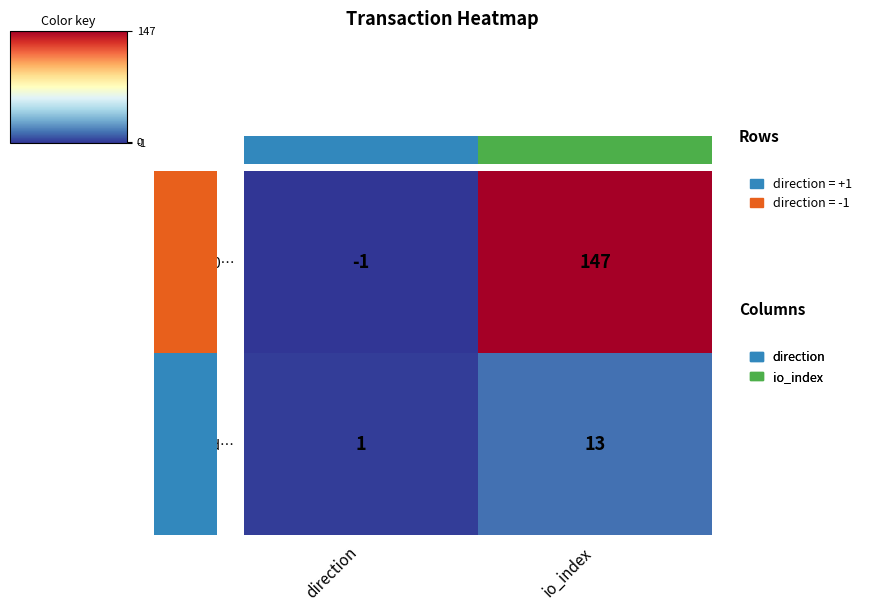

Between direction and io_index, which series saw the biggest shift?

d28ed400…